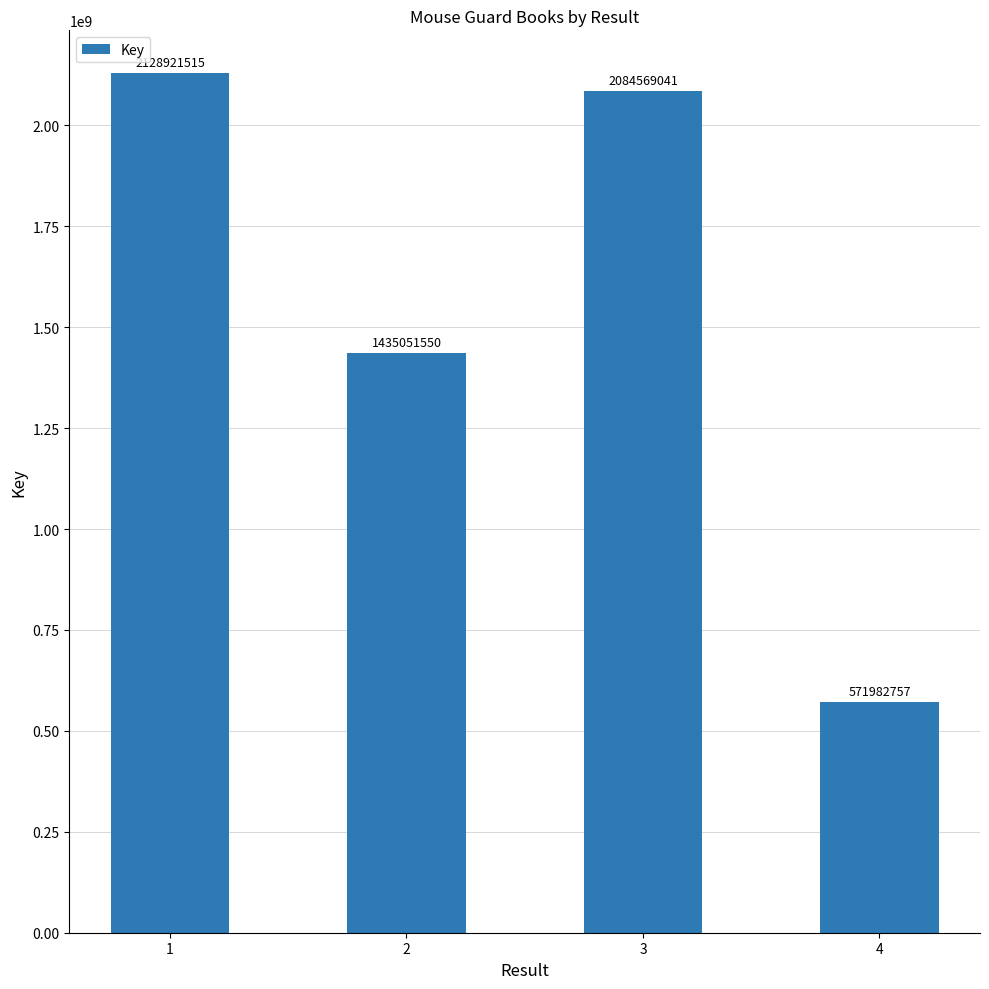

List the labels in order of value, smallest first.

4, 2, 3, 1